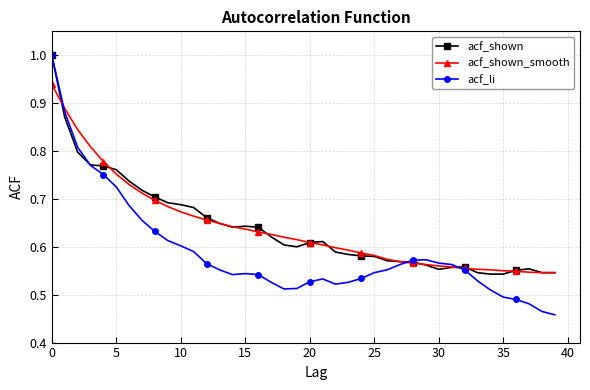

True or false: acf_shown has more than 1 interior local peaks.

True